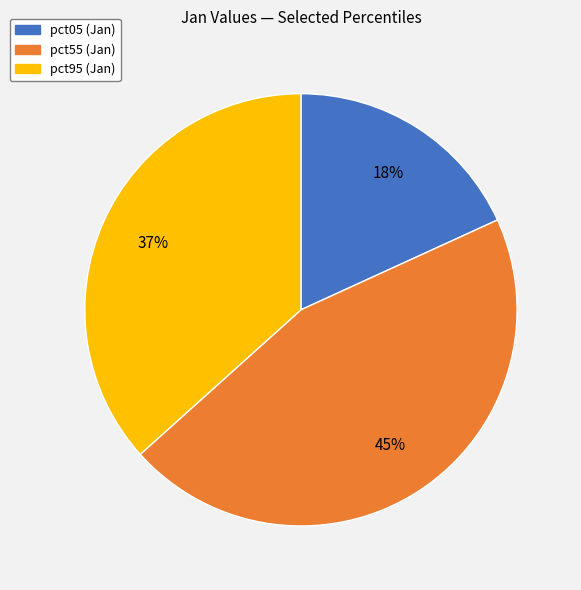

Is there a majority slice in this chart?

No